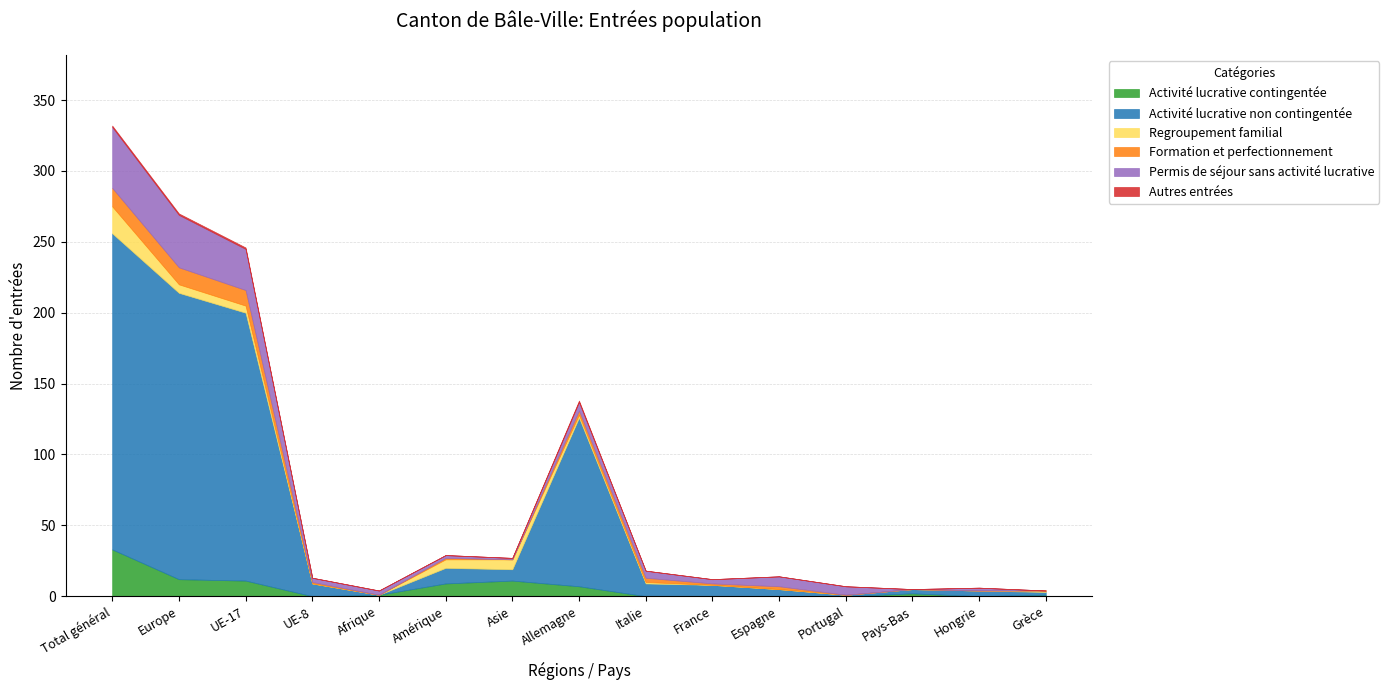

What are all the series names shown in the legend?

Activité lucrative contingentée, Activité lucrative non contingentée, Regroupement familial, Formation et perfectionnement, Permis de séjour sans activité lucrative, Autres entrées